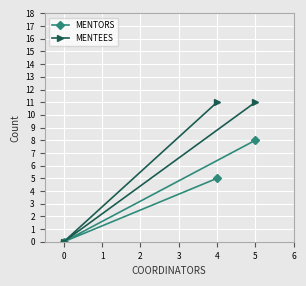

What is the value of the MENTORS point at the 2nd from the left?

5